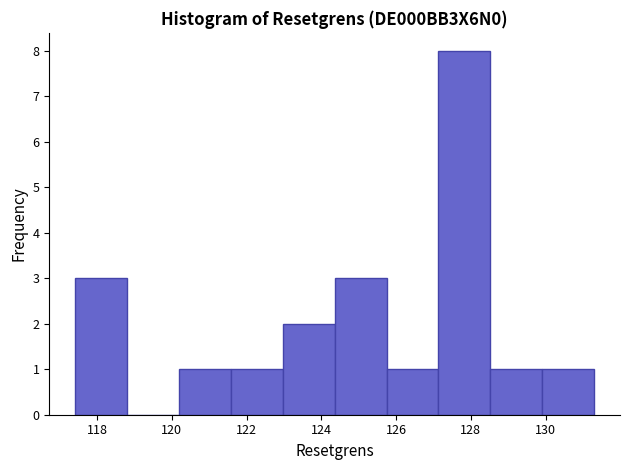

Reading left to right, transcribe this chart: for each bar, give the range it covers on the x-axis and its height. Neither the bar edges nor the heights are printed on the chart, so give them approximately, as read against the axes.

117.4 to 118.8: 3
118.8 to 120.2: 0
120.2 to 121.6: 1
121.6 to 123.0: 1
123.0 to 124.4: 2
124.4 to 125.8: 3
125.8 to 127.2: 1
127.2 to 128.6: 8
128.6 to 130.0: 1
130.0 to 131.2: 1